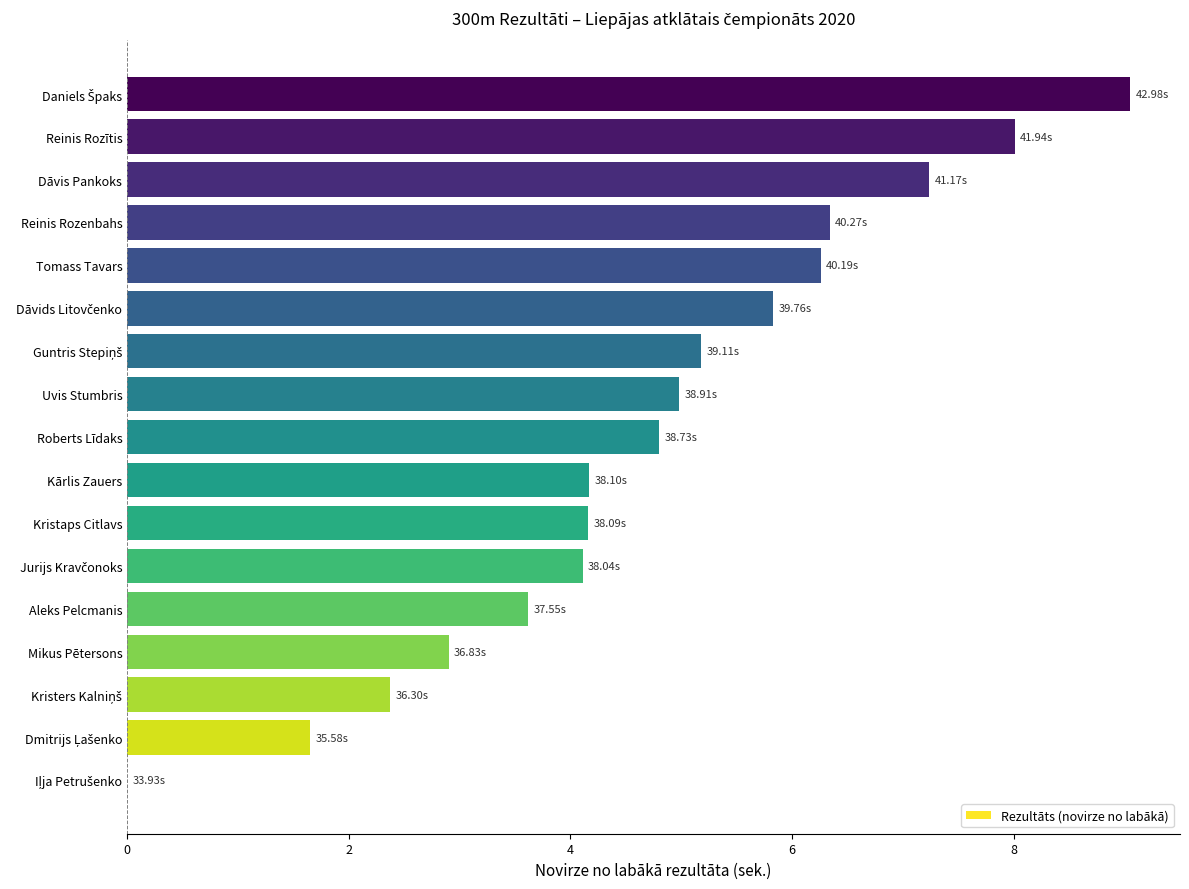

What is the sum of the values at Tomass Tavars and Roberts Līdaks?

11.1